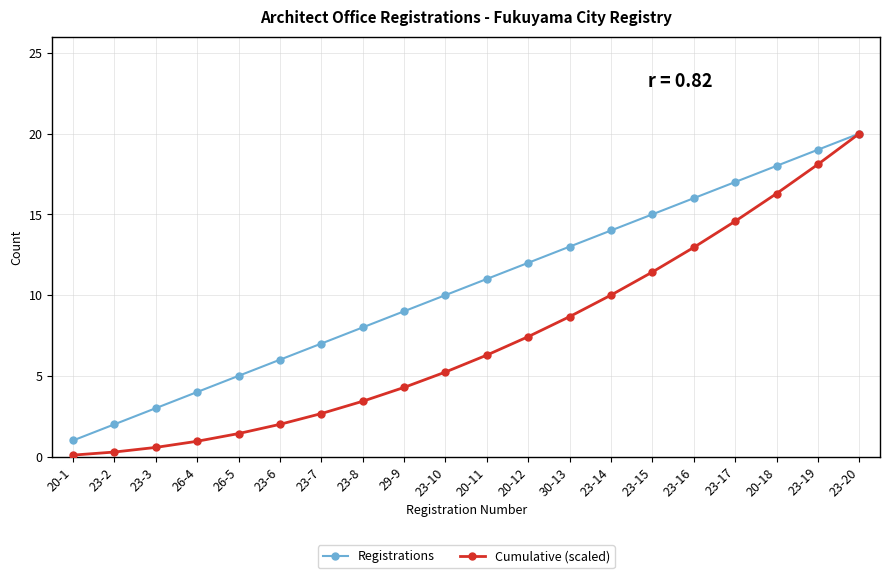

Is it true that Cumulative (scaled) equals 2.7 at 23-7?

True